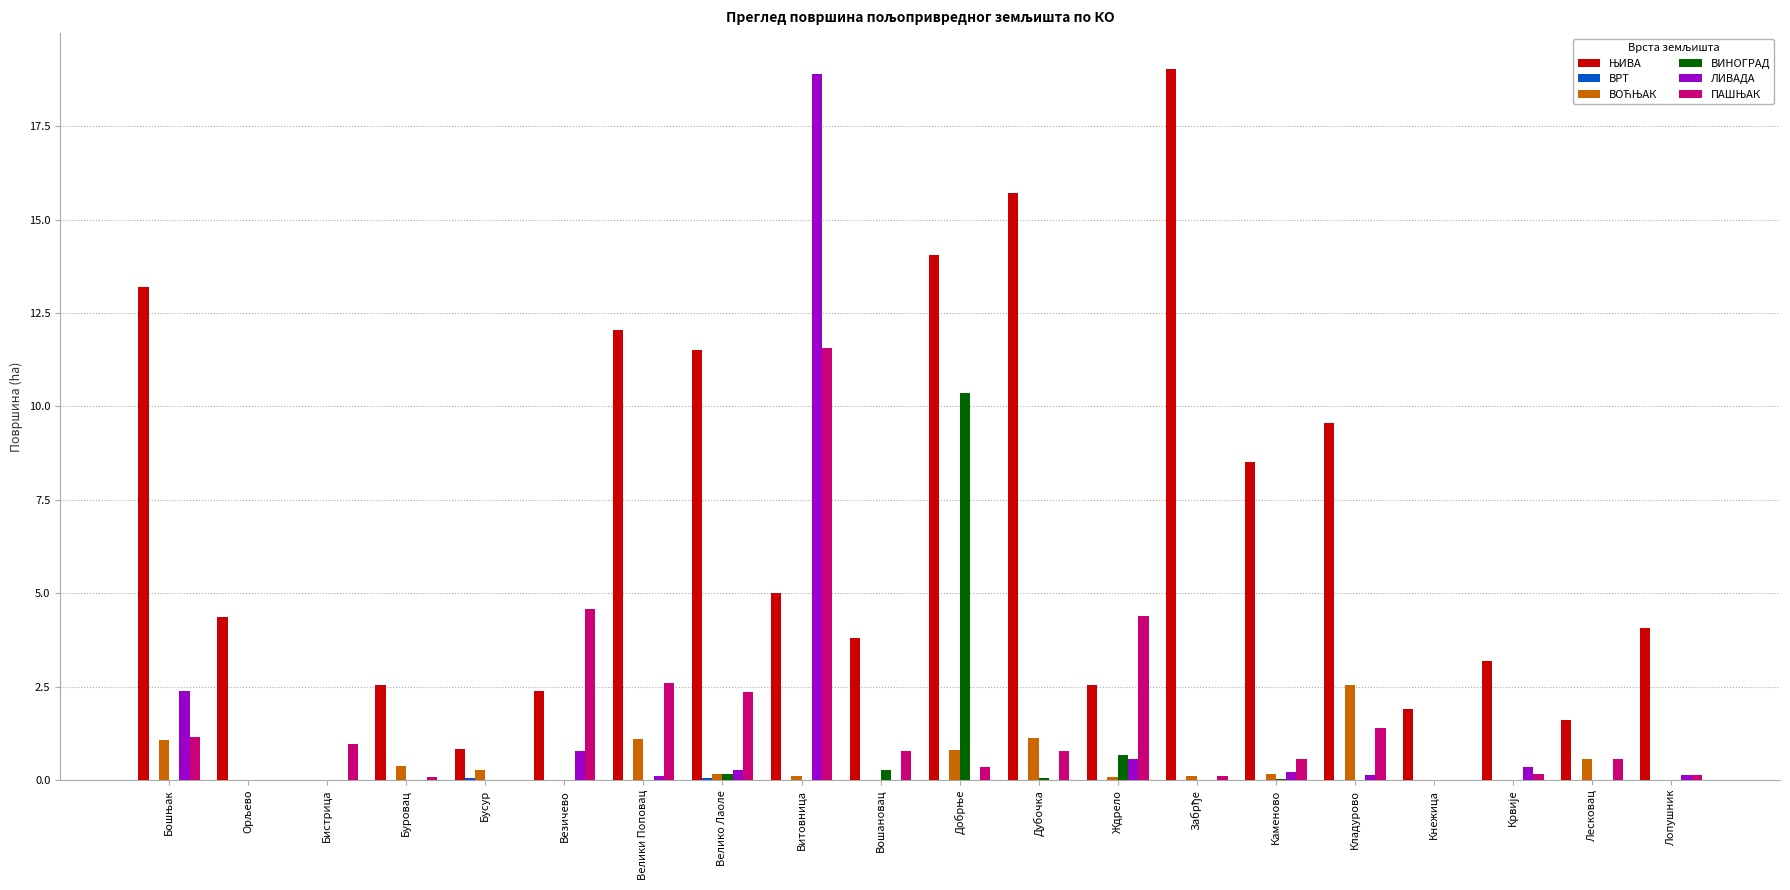

True or false: ВИНОГРАД has a value of 0.0 at Бистрица.

True